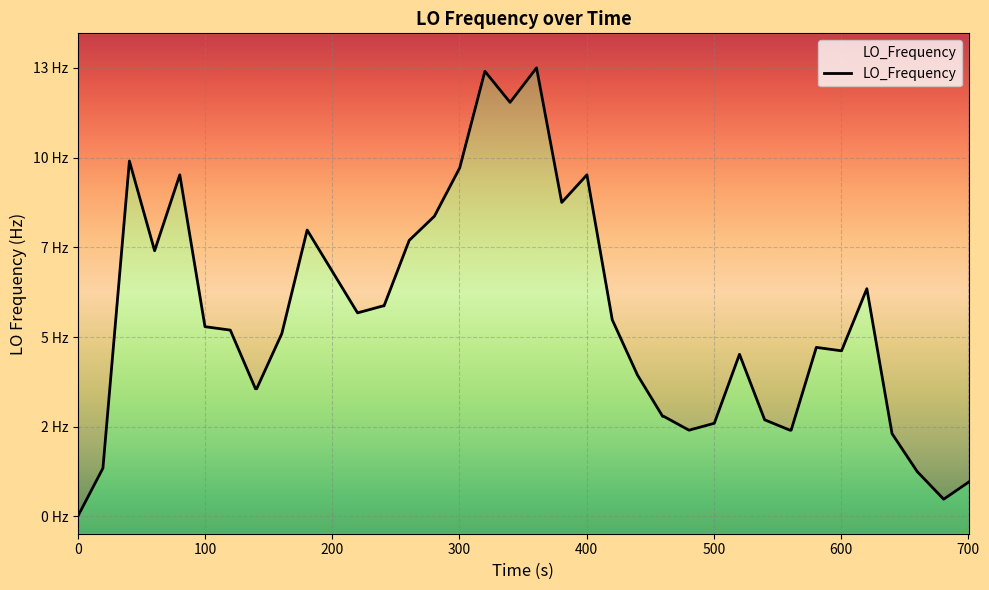

Reading left to right, transcribe all the data shown in this chart.

0.0	1.4	10.3	7.7	9.9	5.5	5.4	3.7	3.7	5.3	8.3	7.1	5.9	6.1	6.1	8.0	8.7	10.1	12.9	12.0	13.0	9.1	9.9	5.7	4.1	2.9	2.9	2.5	2.7	4.7	2.8	2.5	2.5	4.9	4.8	6.6	2.4	1.3	0.5	1.0